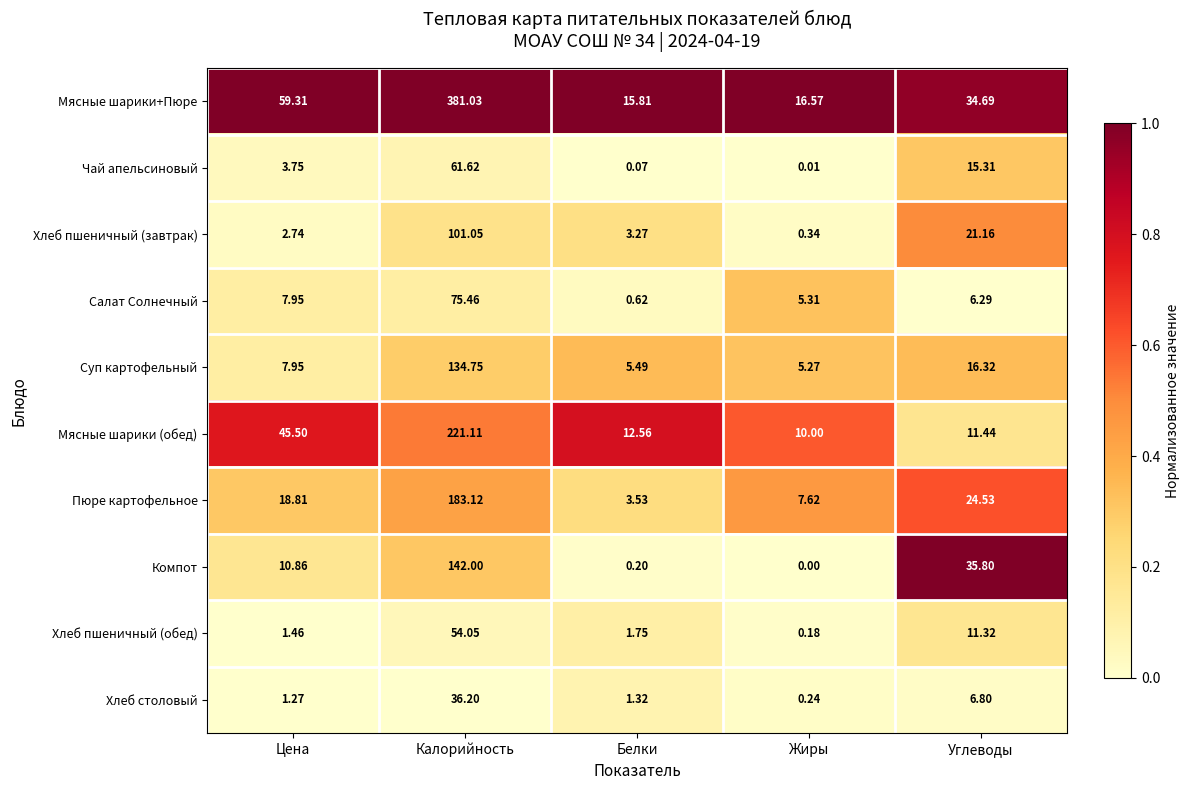

Rank the series at Углеводы from lowest to highest value.

Салат Солнечный, Хлеб столовый, Хлеб пшеничный (обед), Мясные шарики (обед), Чай апельсиновый, Суп картофельный, Хлеб пшеничный (завтрак), Пюре картофельное, Мясные шарики+Пюре, Компот